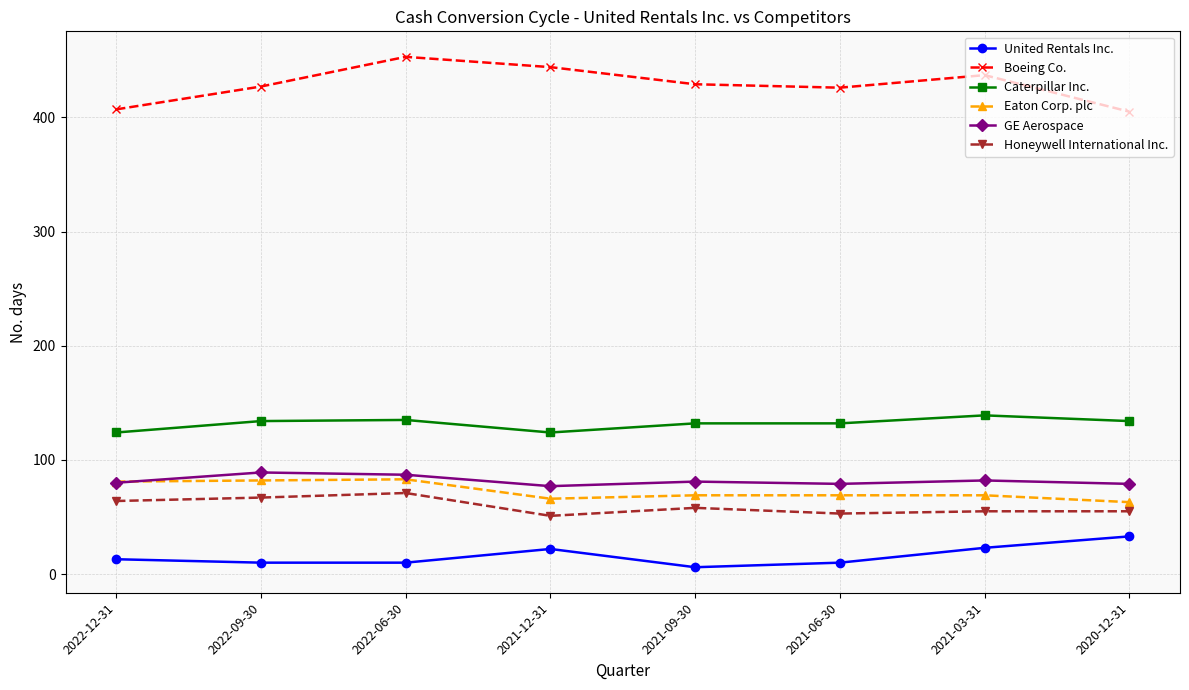

At 2021-09-30, list the series in order from smallest to largest.

United Rentals Inc., Honeywell International Inc., Eaton Corp. plc, GE Aerospace, Caterpillar Inc., Boeing Co.